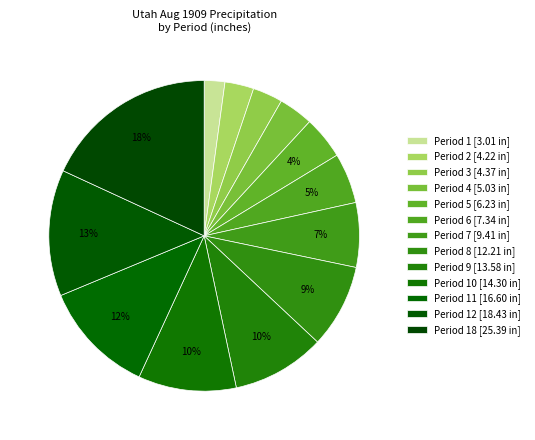

How many slices are in this pie chart?

13